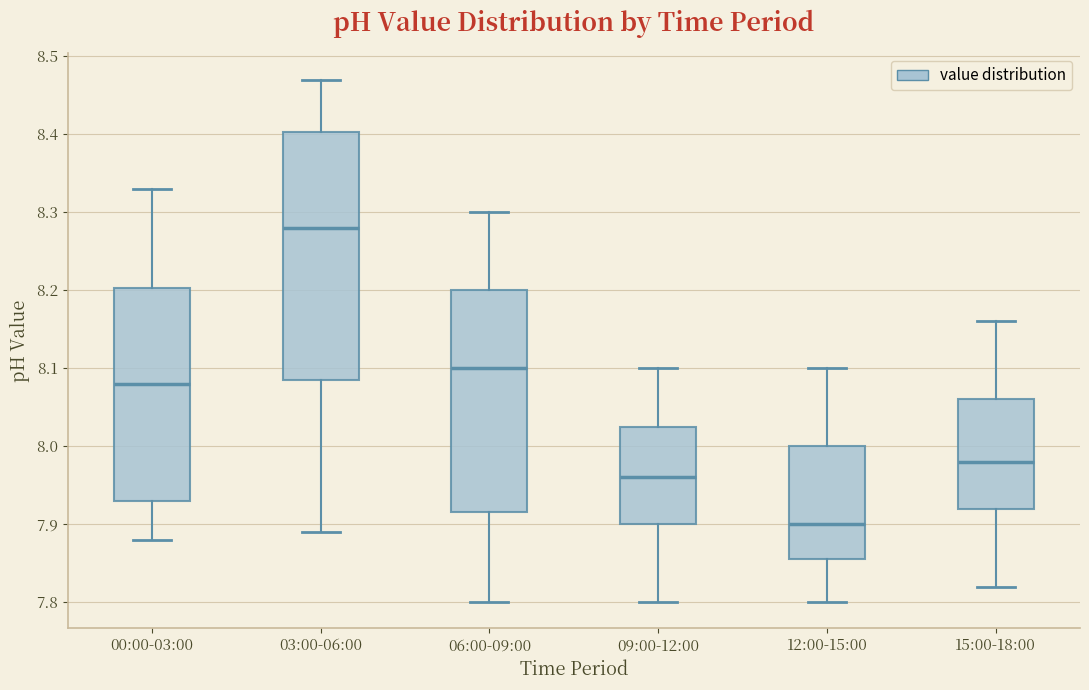

Reading left to right, transcribe this box plot: for each box, give where its median line is, the range the box spans, and where its two whiskers end, as read against the y-axis. The values are not printed on the chart, so give them approximately, as read against the axis.

00:00-03:00: median 8.08, box 7.93 to 8.20, whiskers 7.88 to 8.33
03:00-06:00: median 8.28, box 8.09 to 8.40, whiskers 7.89 to 8.47
06:00-09:00: median 8.10, box 7.92 to 8.20, whiskers 7.80 to 8.30
09:00-12:00: median 7.96, box 7.90 to 8.03, whiskers 7.80 to 8.10
12:00-15:00: median 7.90, box 7.86 to 8.00, whiskers 7.80 to 8.10
15:00-18:00: median 7.98, box 7.92 to 8.06, whiskers 7.82 to 8.16